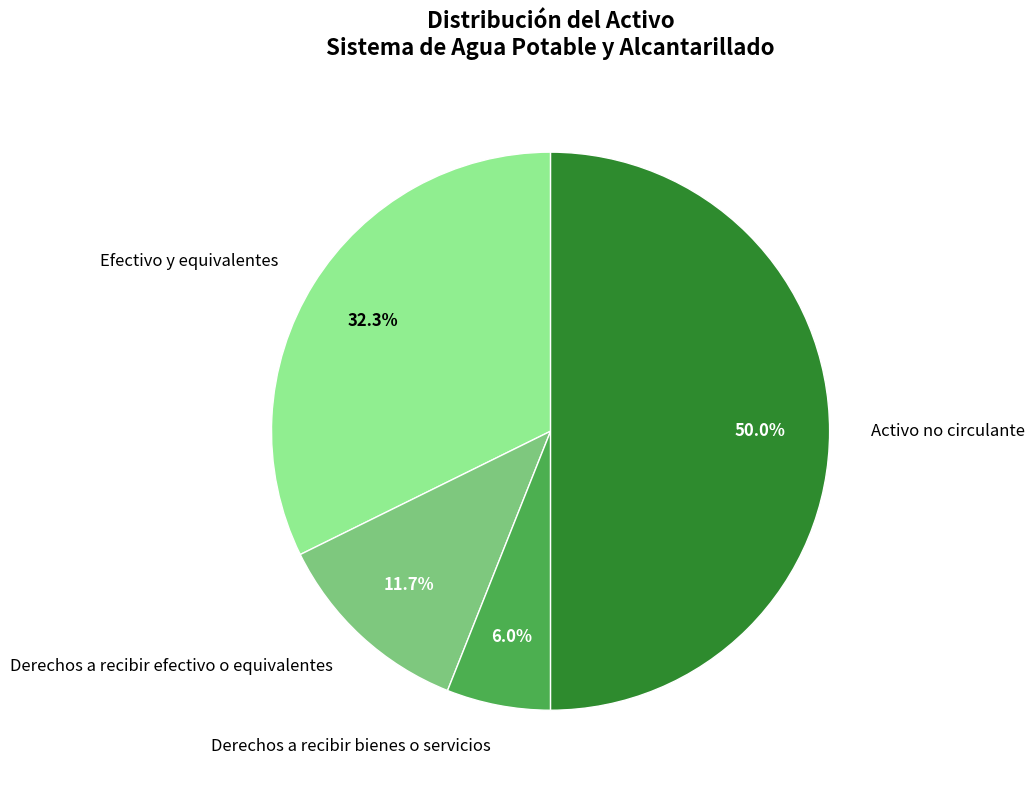

Which category has the smallest portion of the pie?

Derechos a recibir bienes o servicios